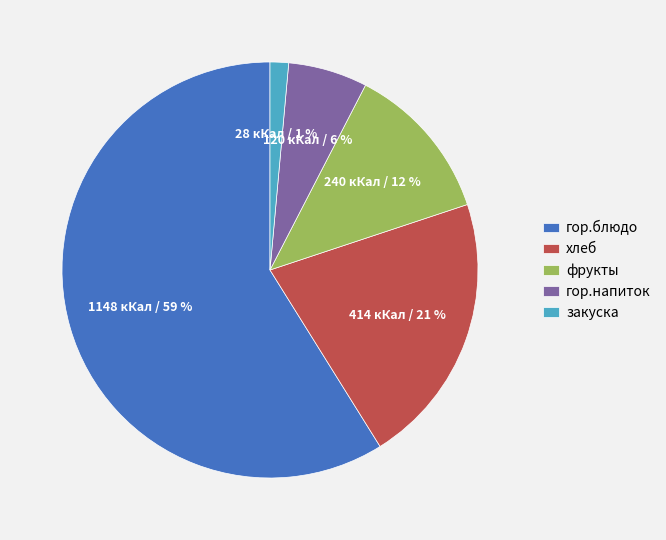

Which category has the smallest portion of the pie?

закуска